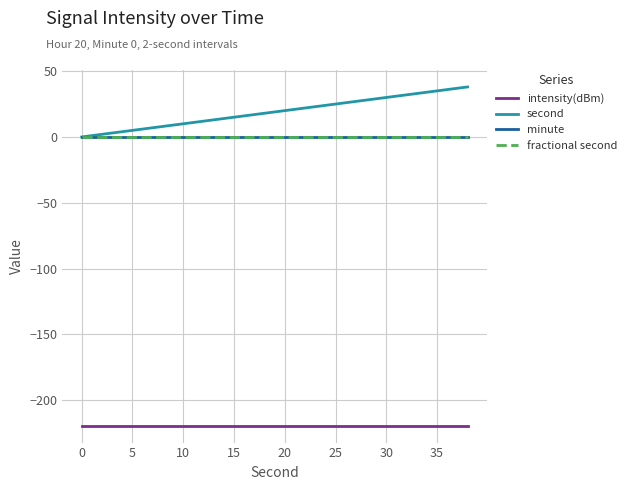

Rank the series by their maximum value, from lowest to highest.

intensity(dBm), minute, fractional second, second